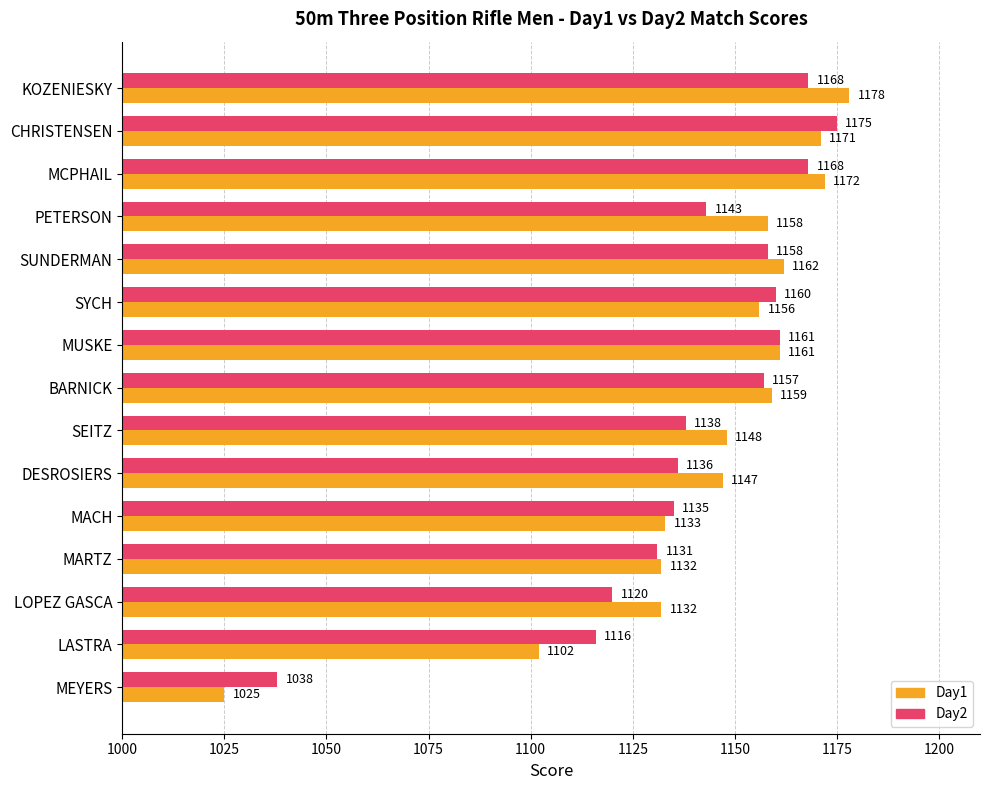

Between SUNDERMAN and LOPEZ GASCA, which series saw the biggest shift?

Day2